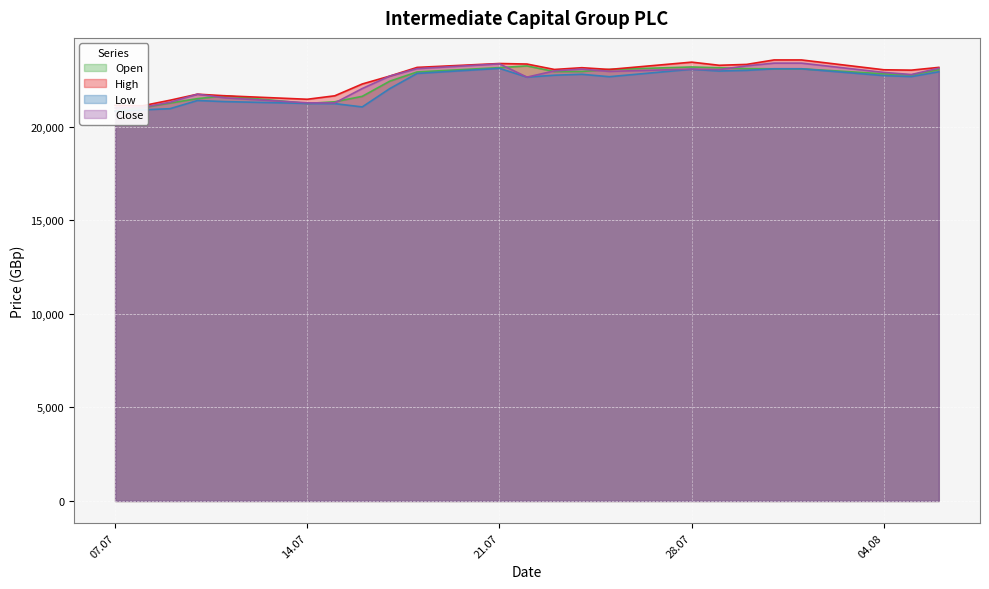

How many series are shown in this chart?

4